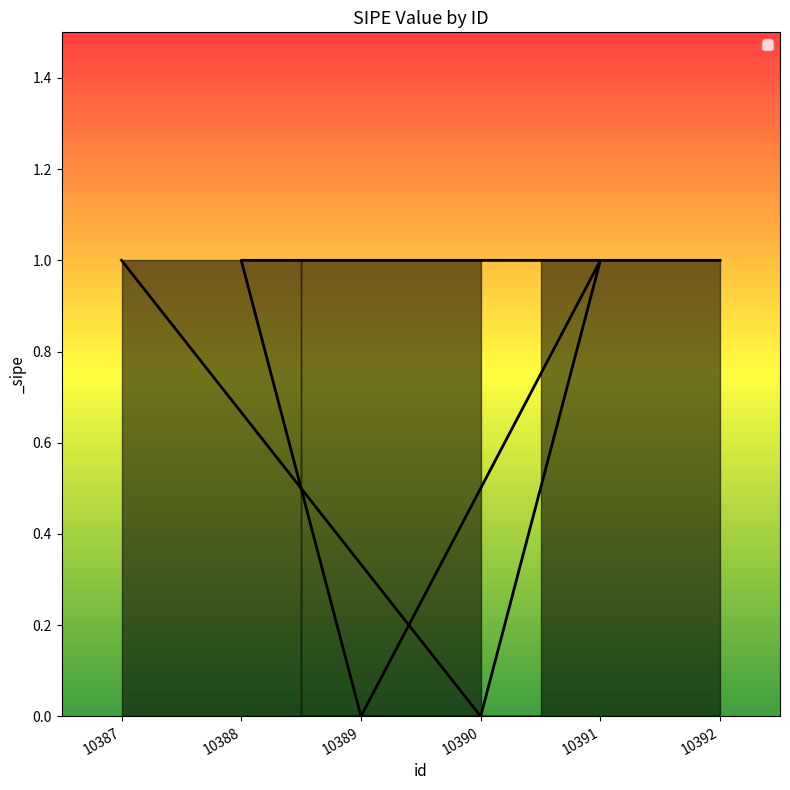

At which category does the data reach its first local valley?

10390